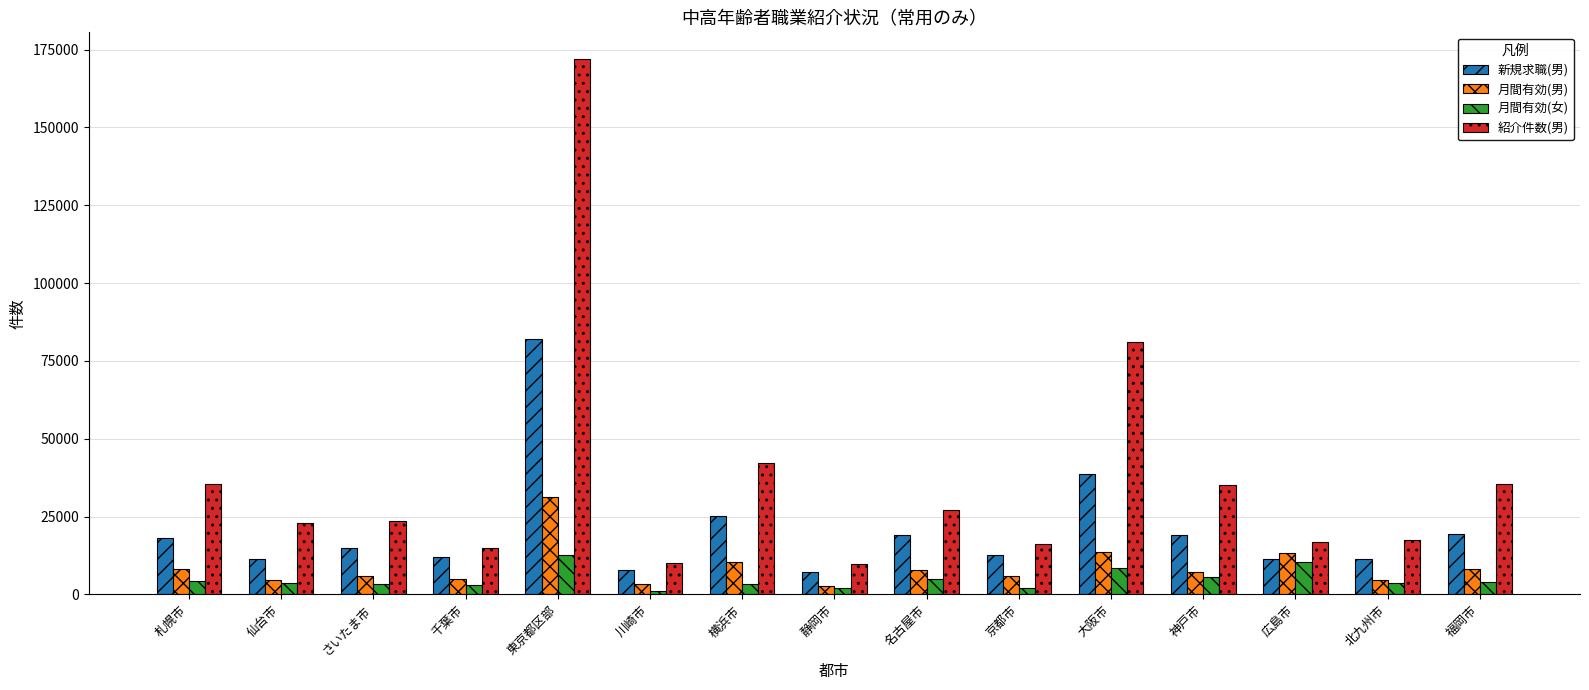

What is the maximum value for 月間有効(男)?

31170